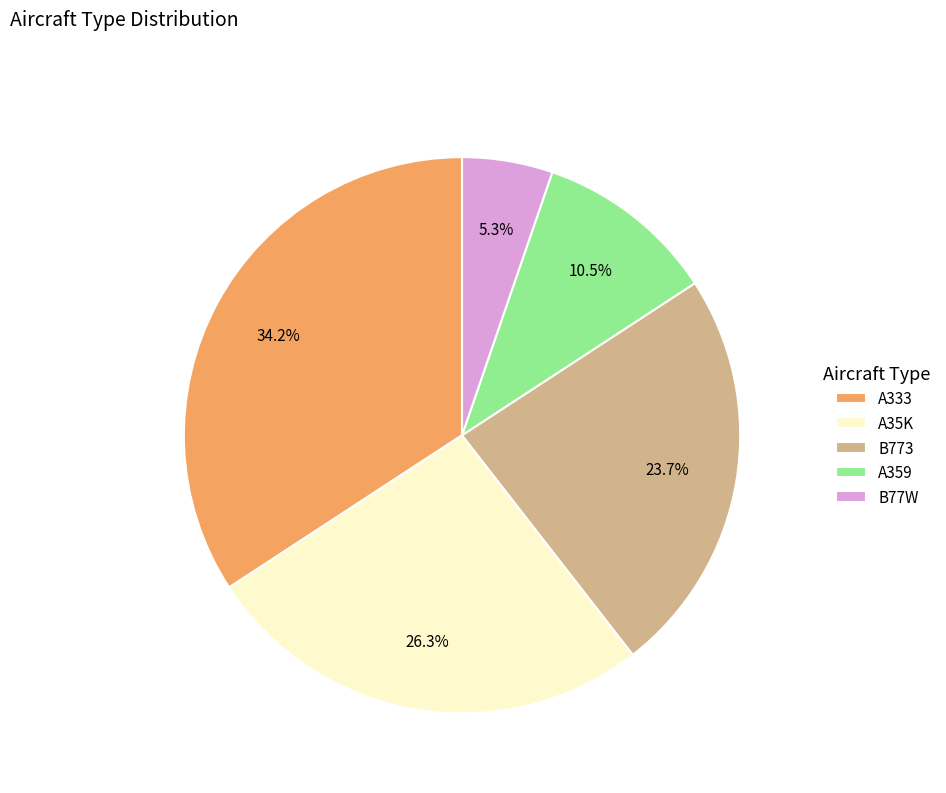

Which has a higher value, A35K or B773?

A35K